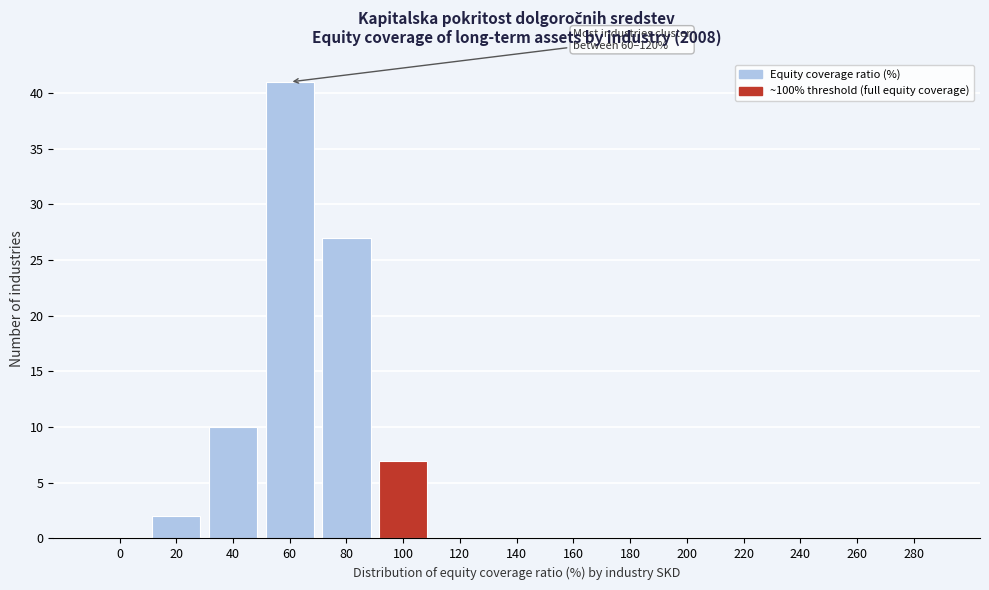

Reading left to right, list all the values displayed in this chart.

0=0	20=2	40=10	60=41	80=27	100=7	120=0	140=0	160=0	180=0	200=0	220=0	240=0	260=0	280=0